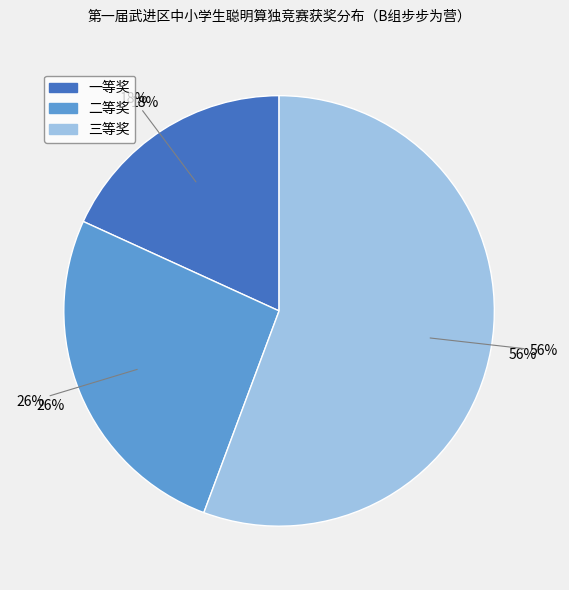

True or false: 二等奖 accounts for 26% of the total.

True